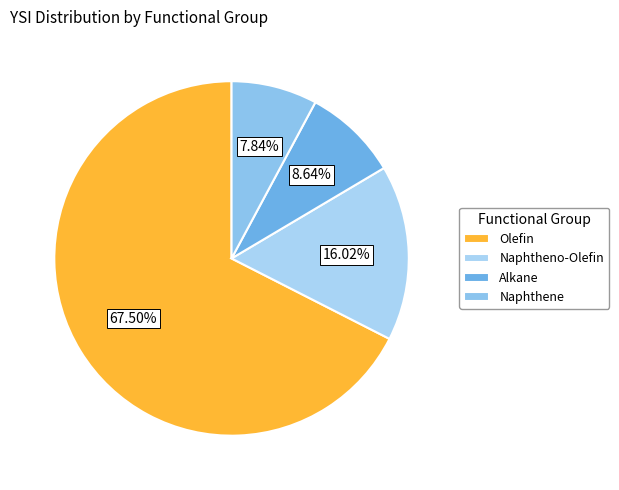

Which slice is the smallest?

Naphthene